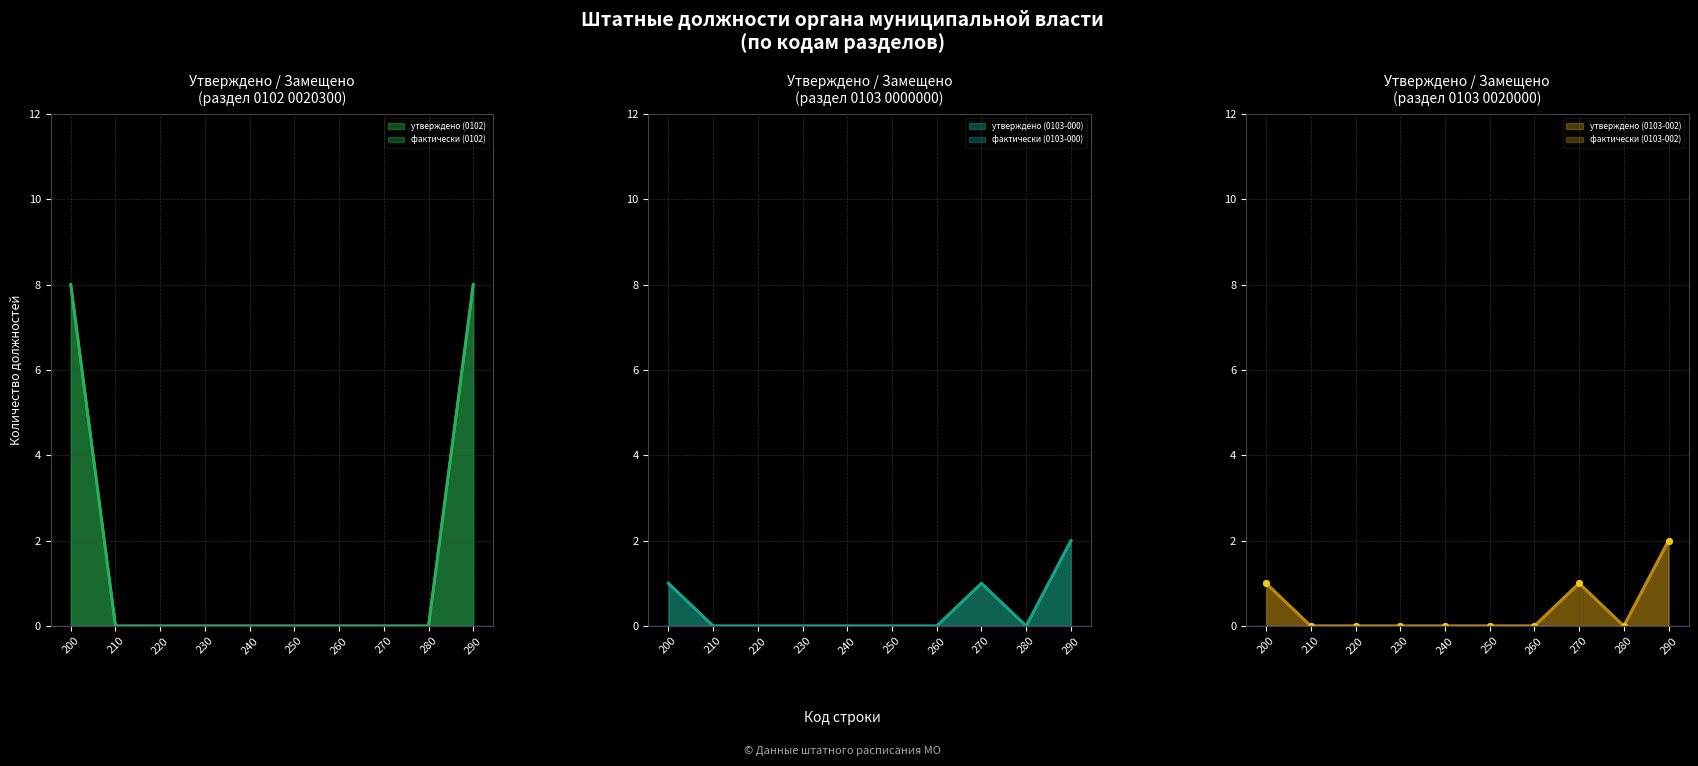

At which label does утверждено (0103-002) reach its peak?

290